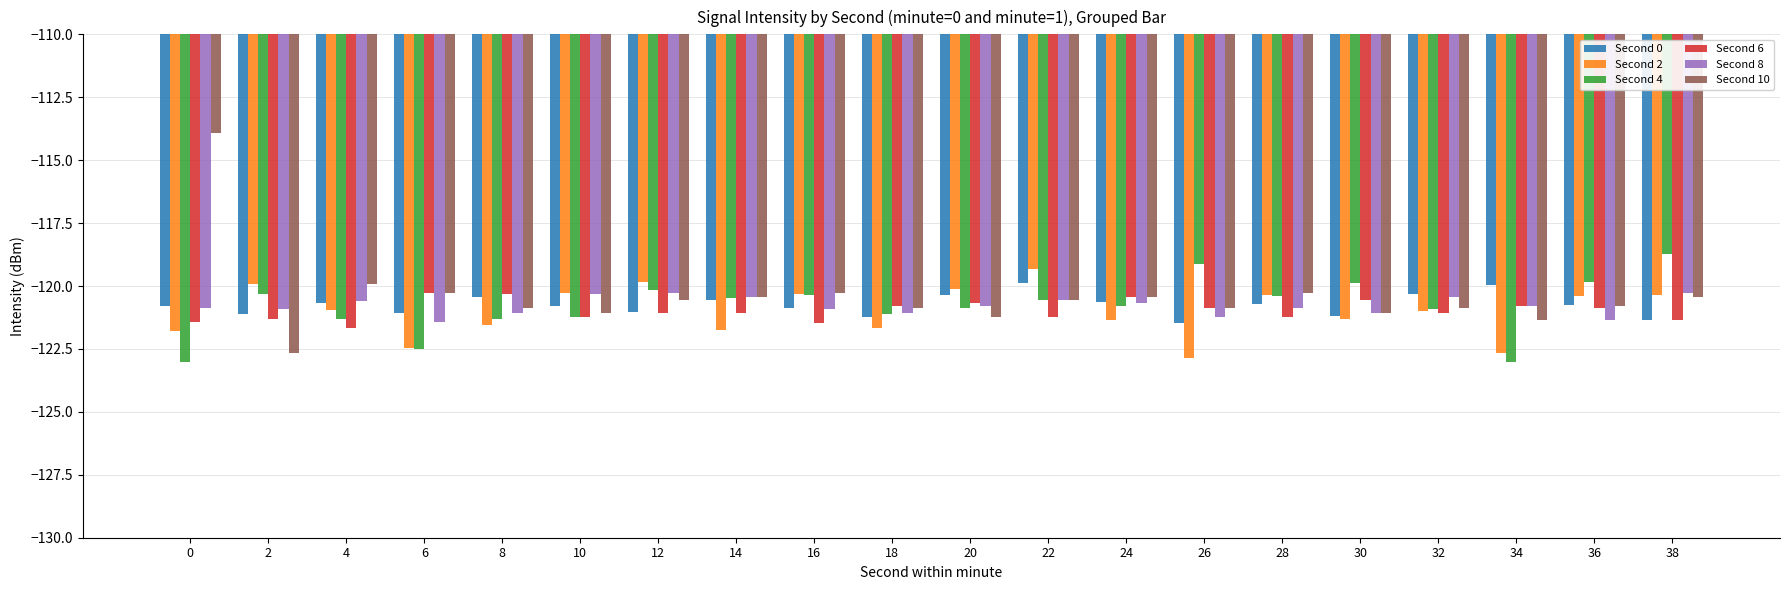

At which label does Second 2 reach its peak?

22